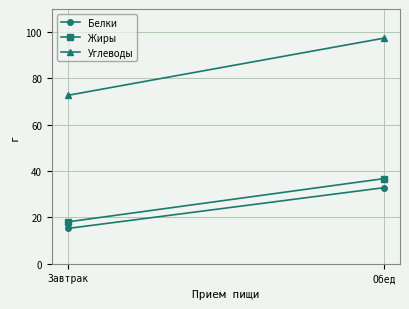

At which label does Жиры reach its minimum?

Завтрак